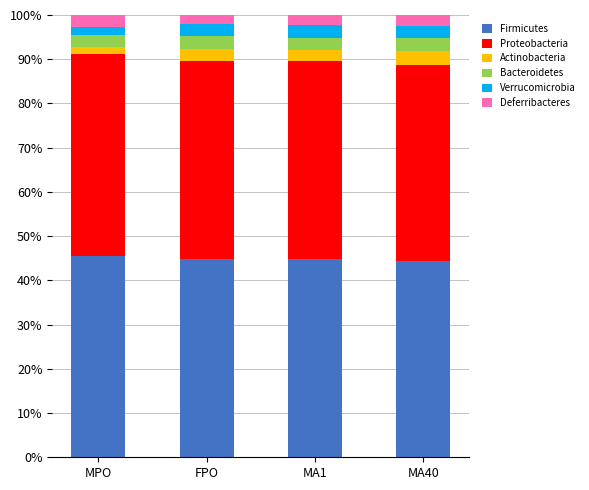

What is the average value of the Firmicutes series?

44.9